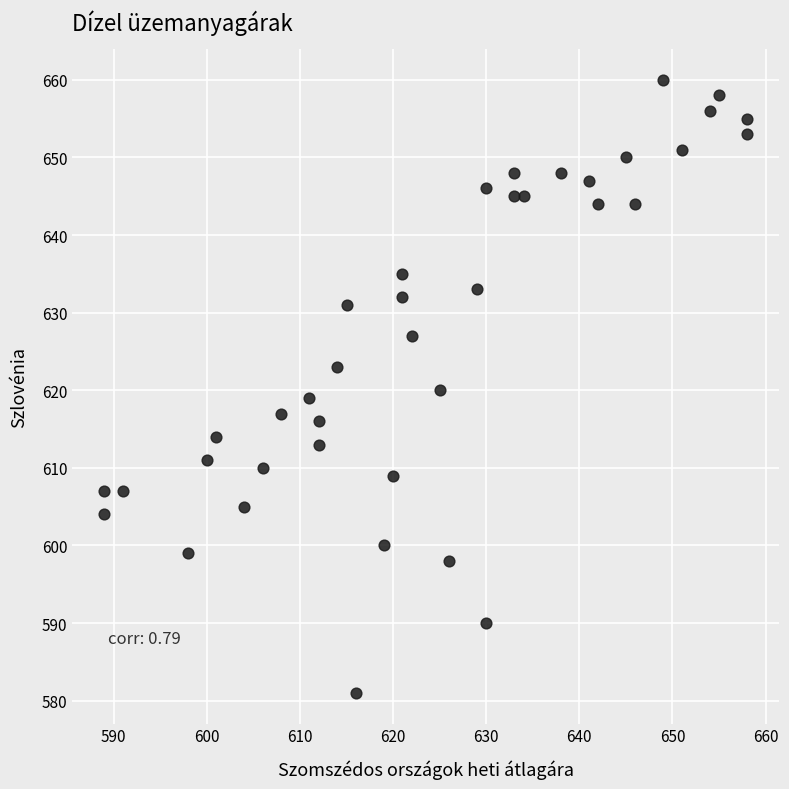

What is the range of Y values (max minus min)?

79